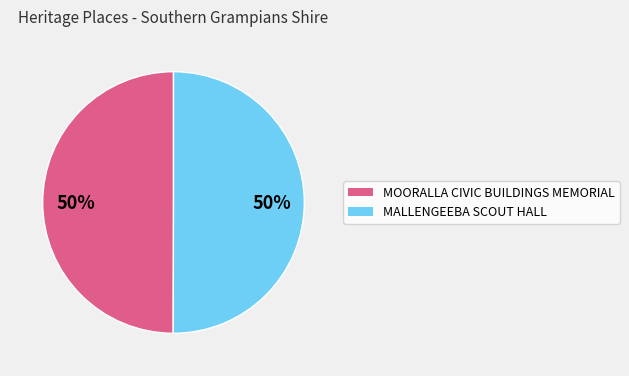

To the nearest percent, what portion does MALLENGEEBA SCOUT HALL represent?

50%